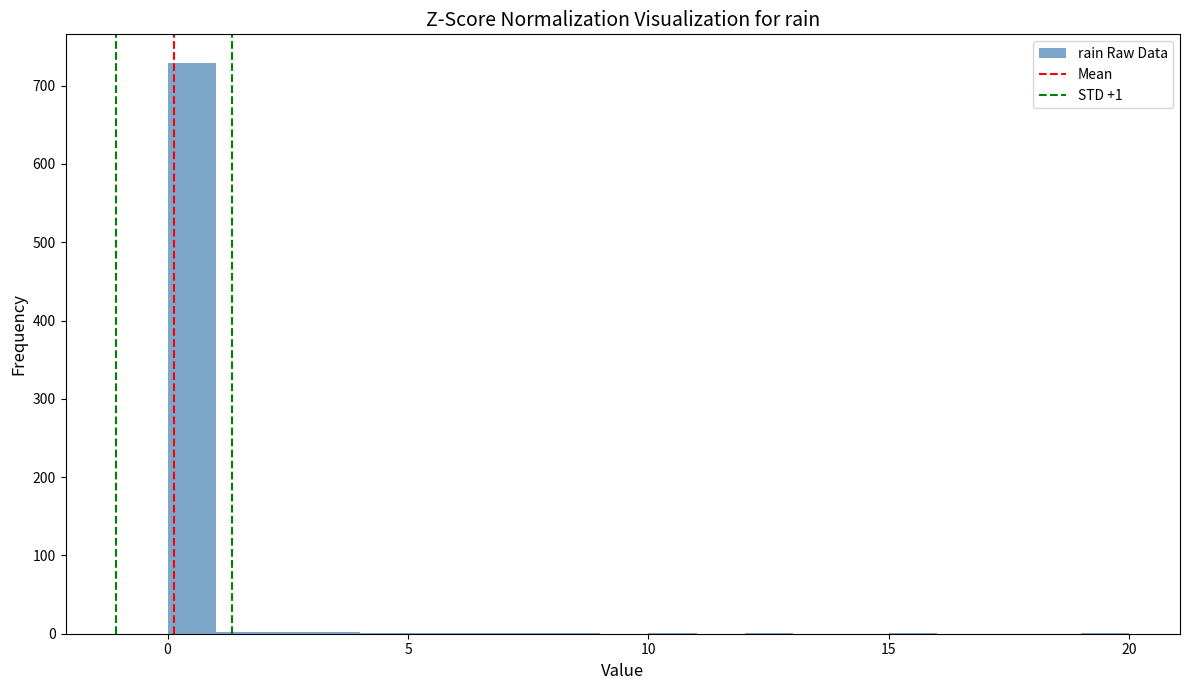

Read against the x-axis, roughly where is the centre of the tallest bar?

0.5